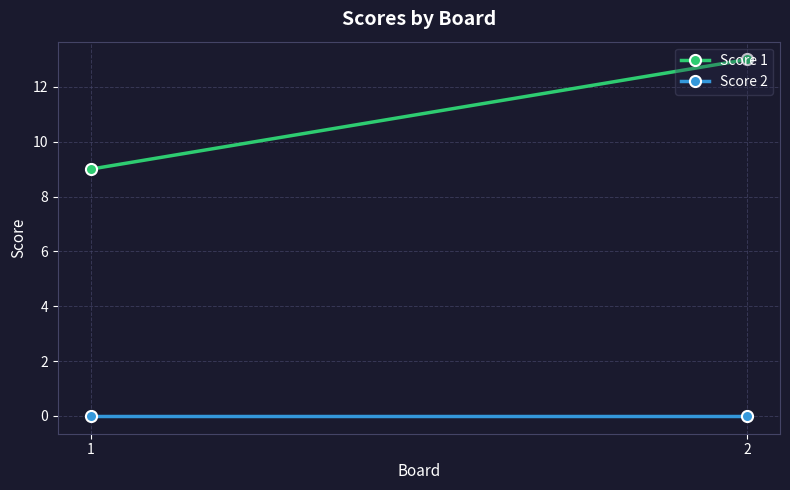

Reading right to left, transcribe all the data shown in this chart.

Score 1: 2=13	1=9
Score 2: 2=0	1=0